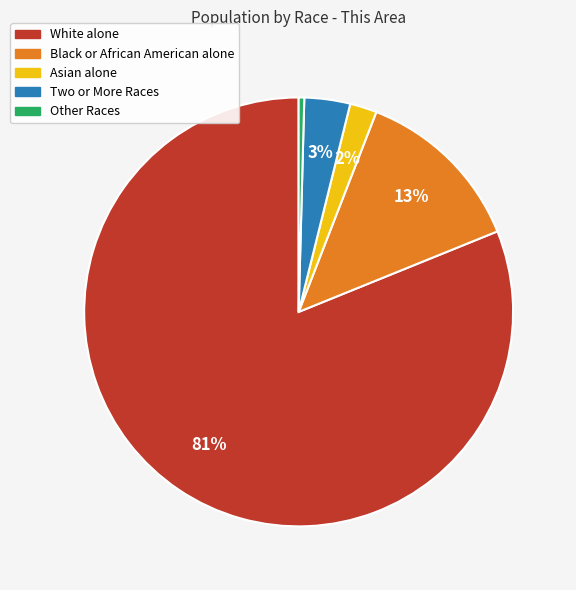

What is the majority slice?

White alone